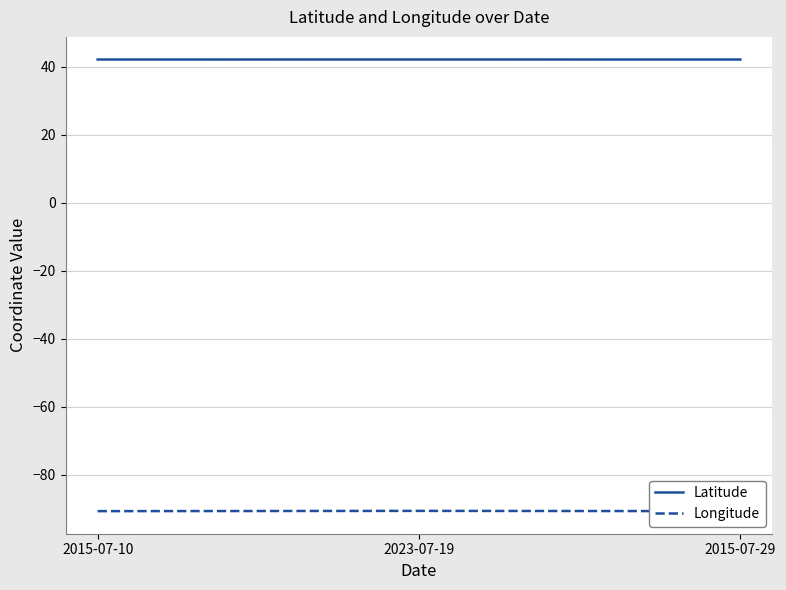

Which series has the widest spread of values?

Longitude